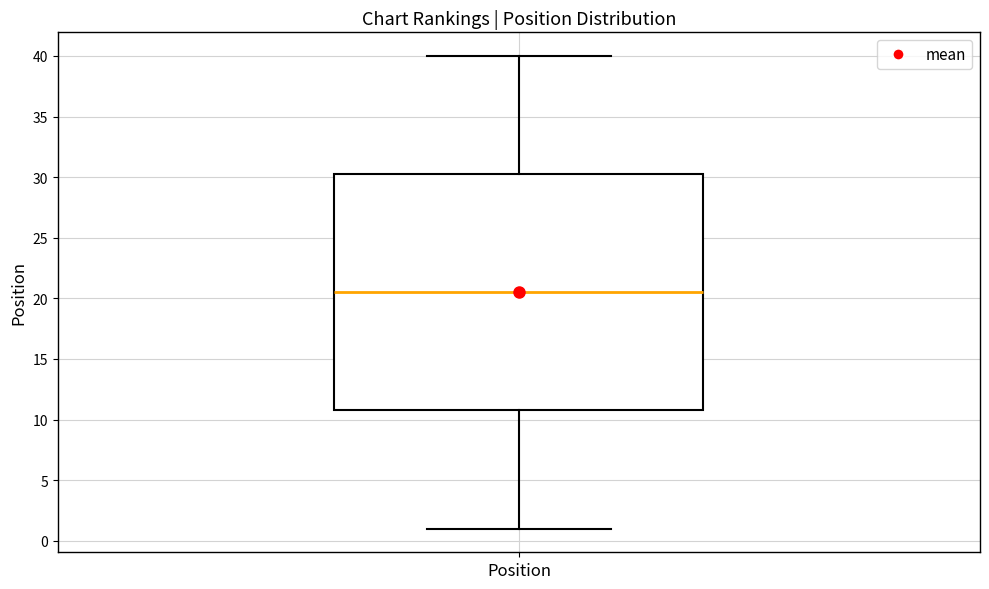

Where does the lower whisker of the box for Position end on the y-axis? The values are not printed on the chart, so give them approximately, as read against the axis.

1.0